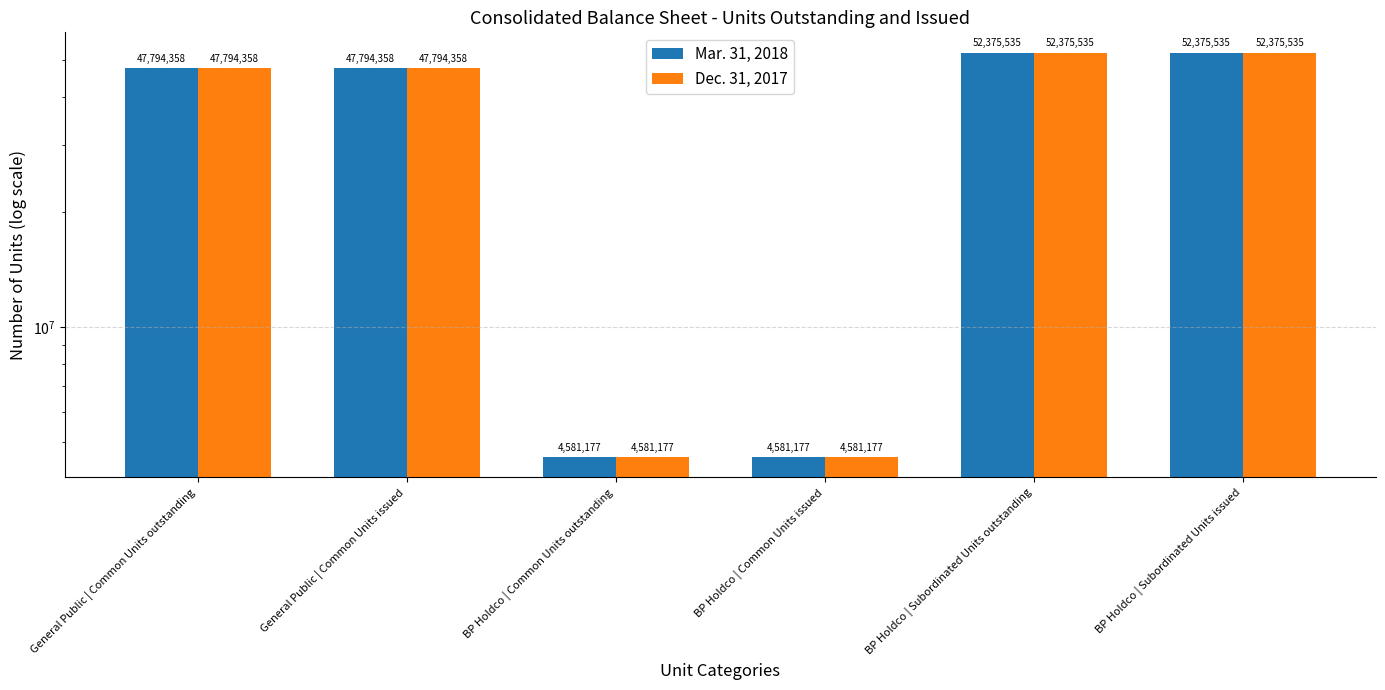

What is the label of the 5th bar from the right?

General Public | Common Units issued